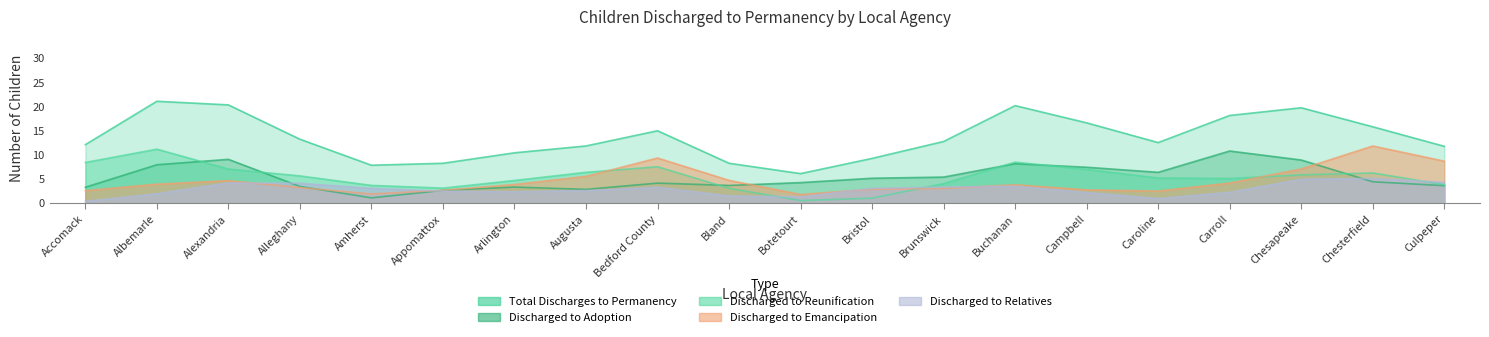

At which category does Discharged to Adoption reach its first local peak?

Alexandria